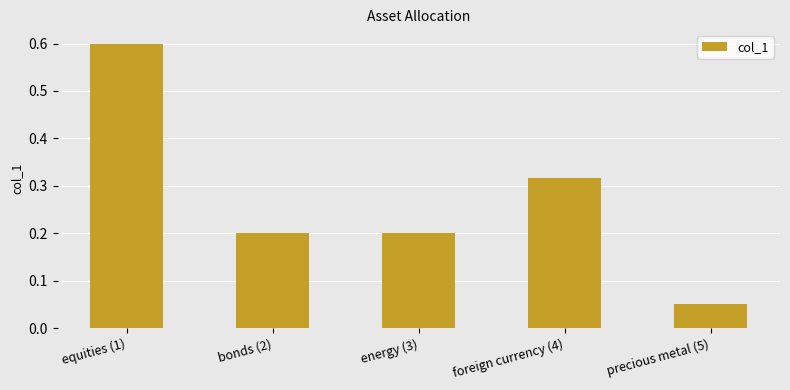

How many categories are shown in the chart?

5